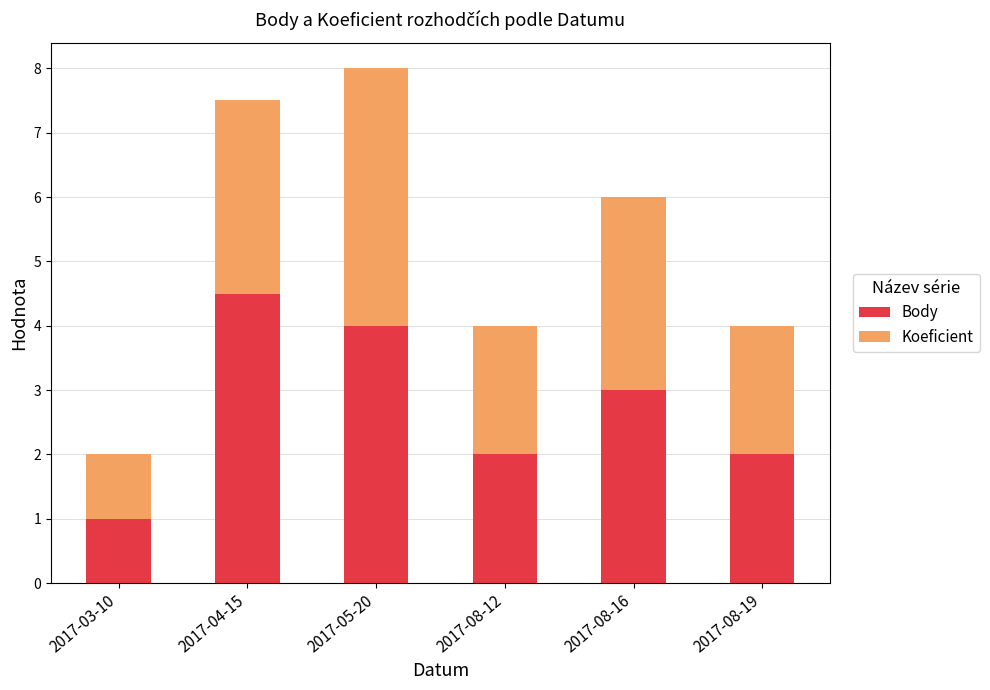

How many data points does each series have?

6